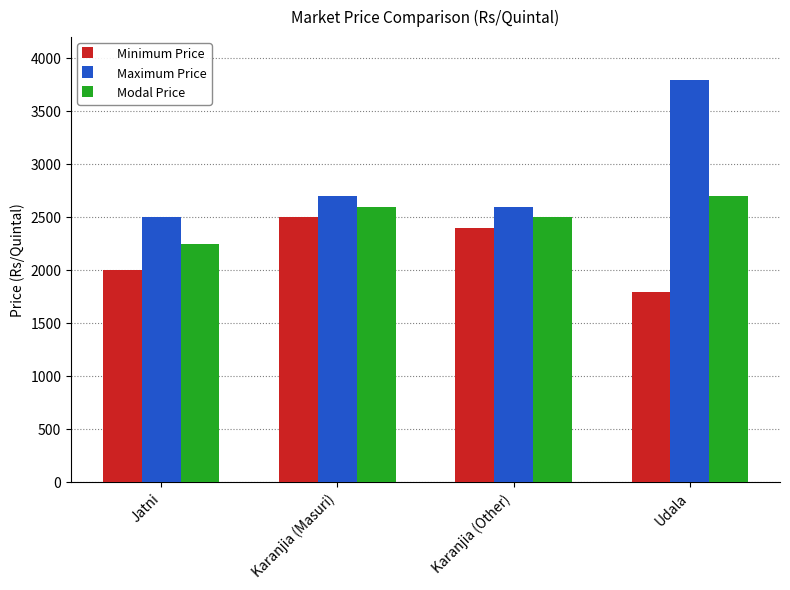

What is the label of the 4th bar from the left?

Udala